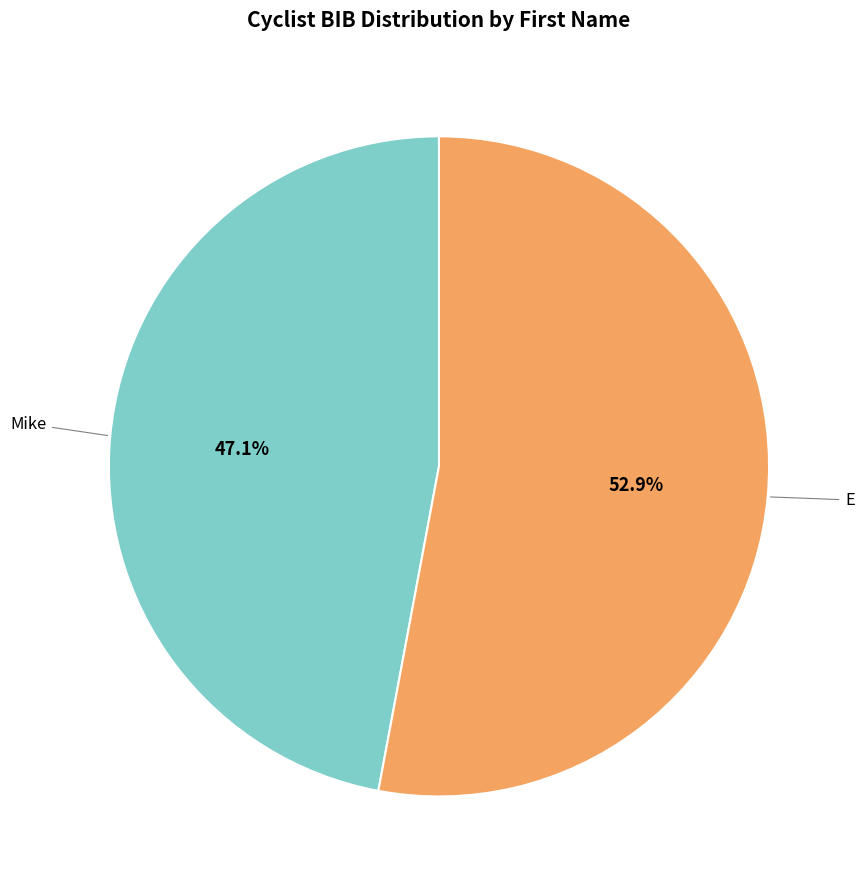

To the nearest percent, what is the average slice percentage?

50%